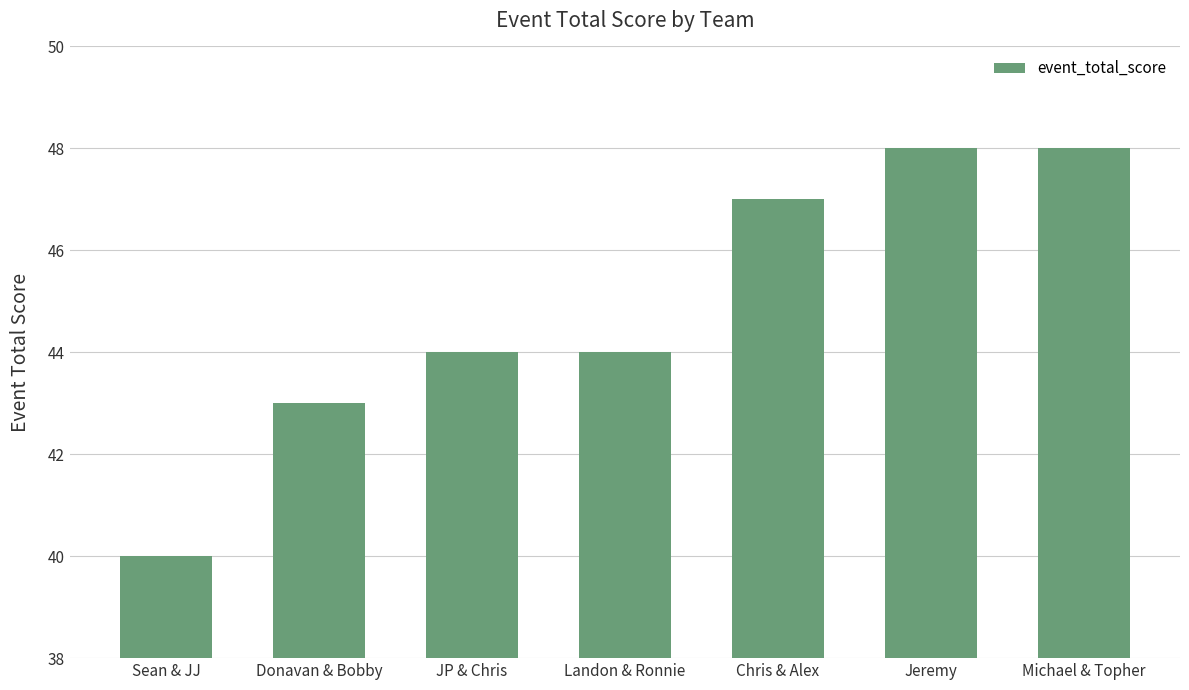

What is the label of the 4th bar from the left?

Landon & Ronnie